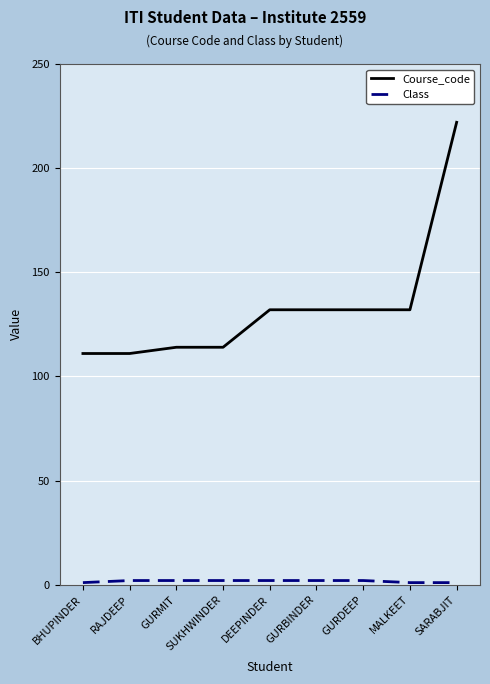

How many series are shown in this chart?

2